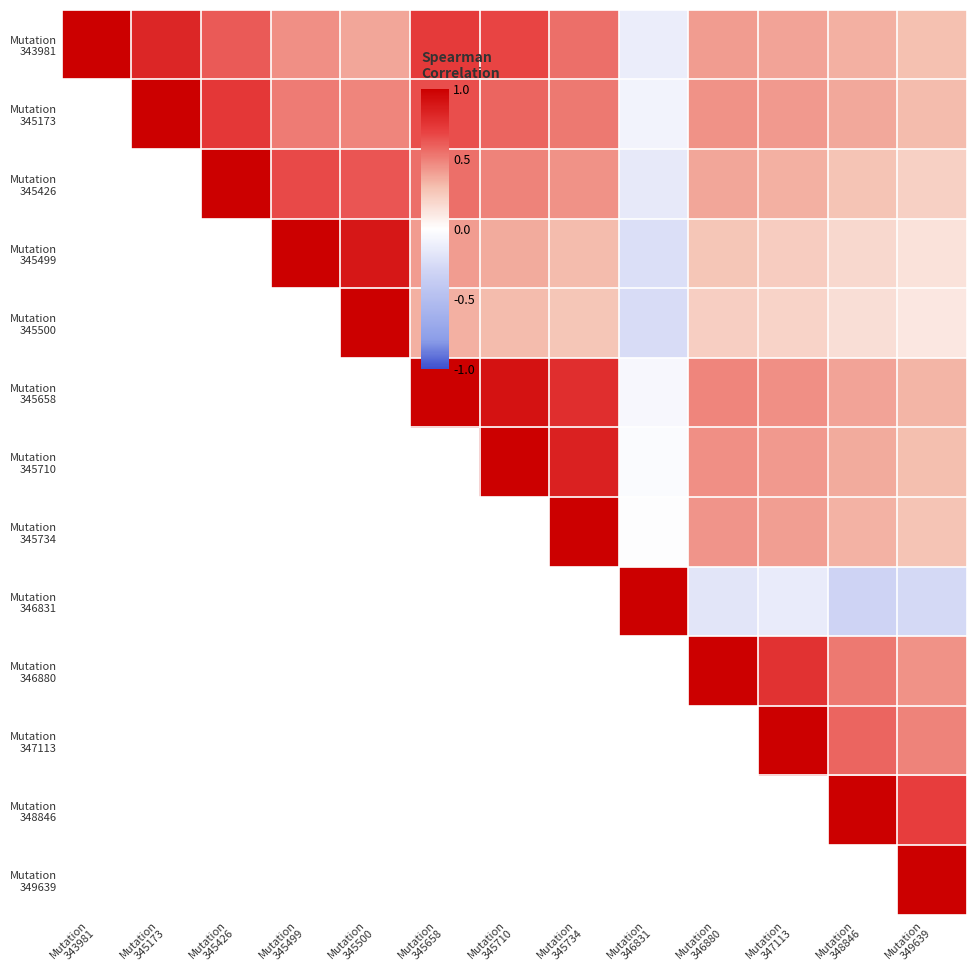

The Mutation 345499 series shows 0.1 at Mutation 349639. True or false?

False